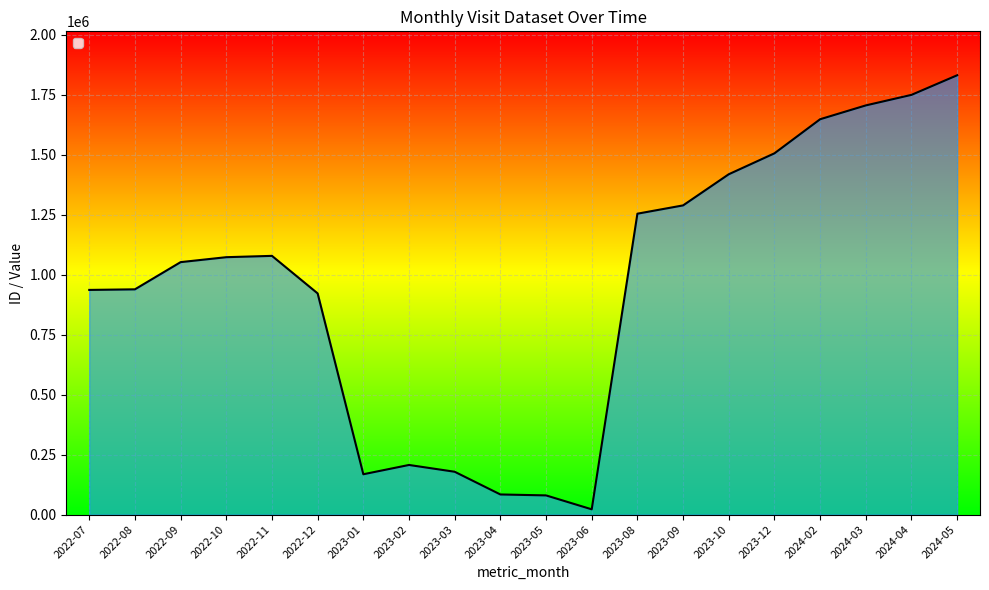

What is the approximate value at 2023-08?

1254118